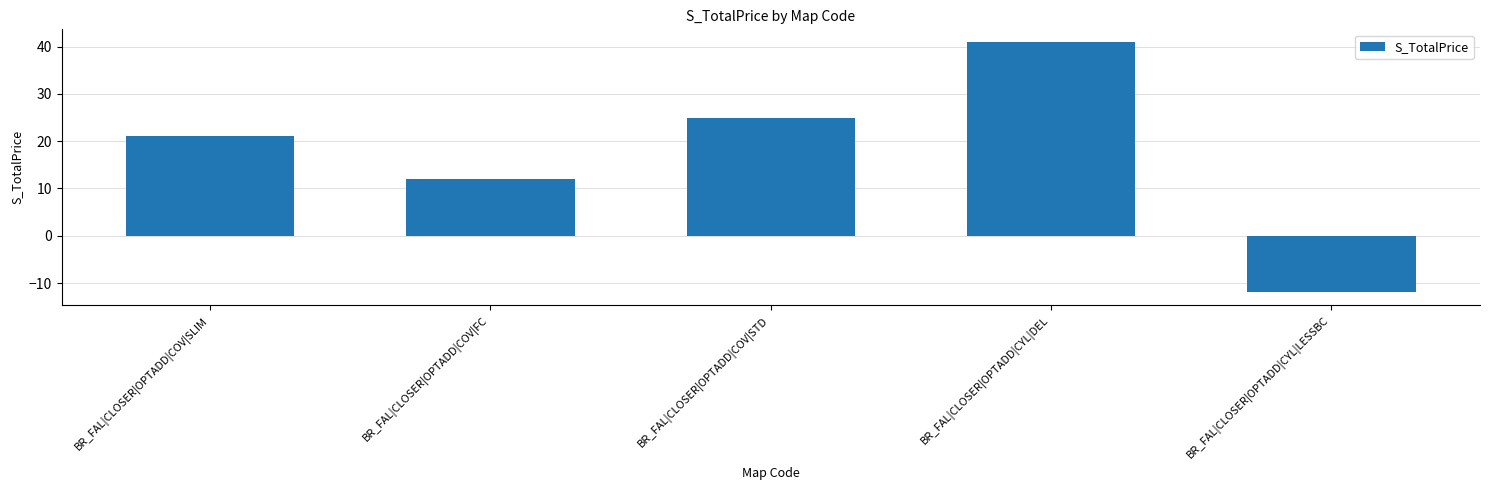

Where is the data nearest to the value 14?

BR_FAL|CLOSER|OPTADD|COV|FC